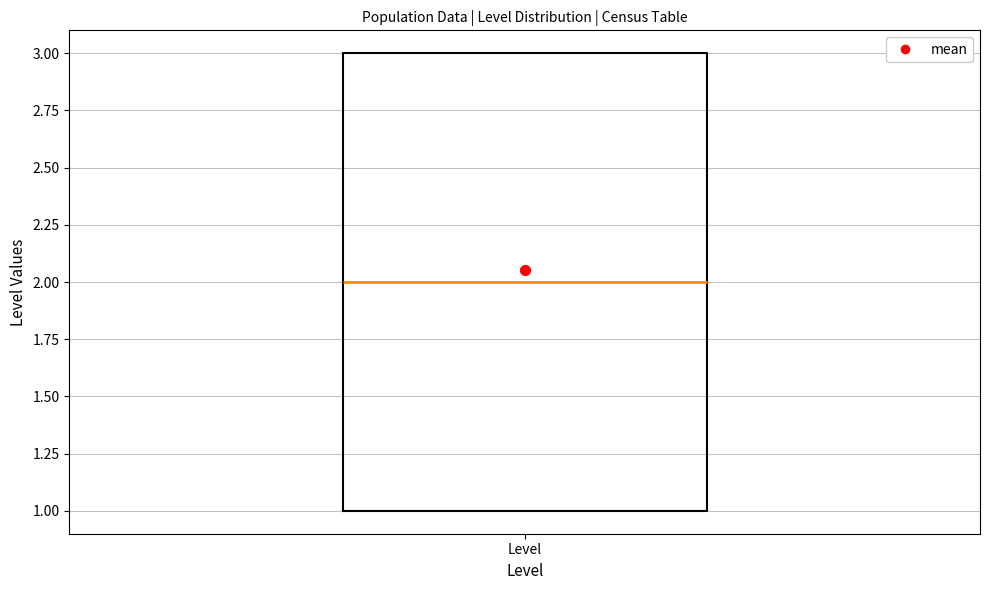

Transcribe this box plot: give where the median line is, the range the box spans, and where the two whiskers end, as read against the y-axis. The values are not printed on the chart, so give them approximately, as read against the axis.

median 2, box 1 to 3, whiskers 1 to 3